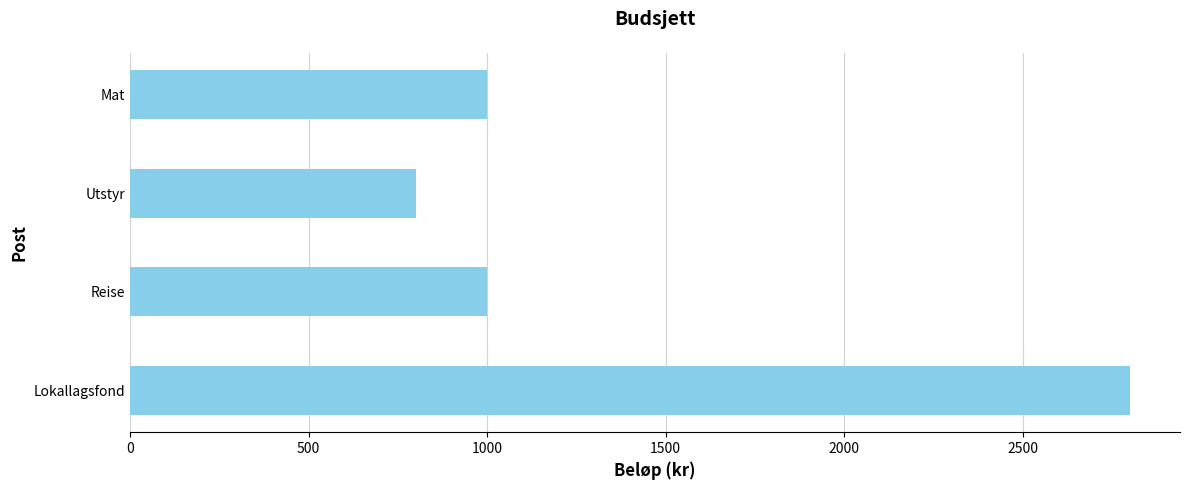

How many bars are there in total?

4